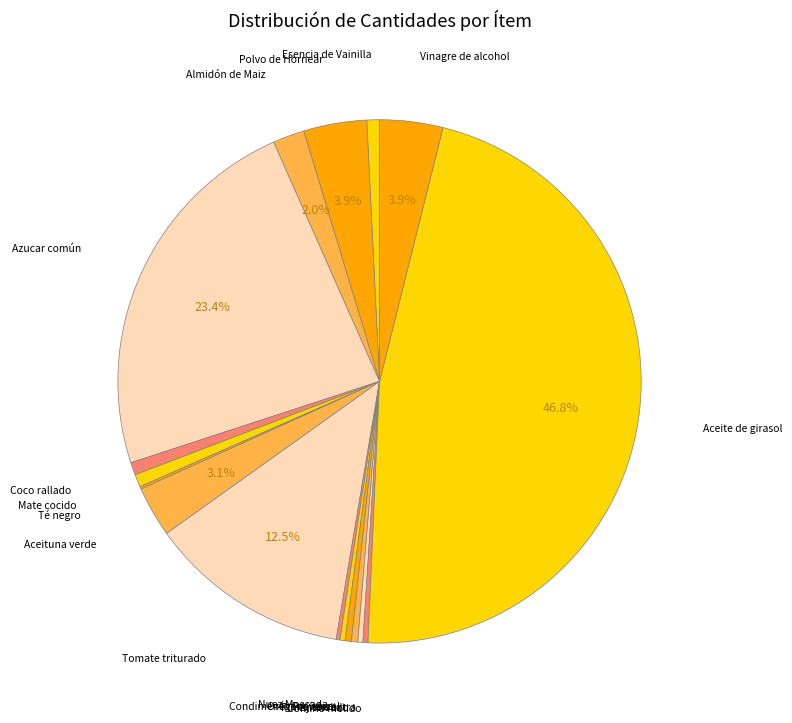

Which slice is the smallest?

Té negro